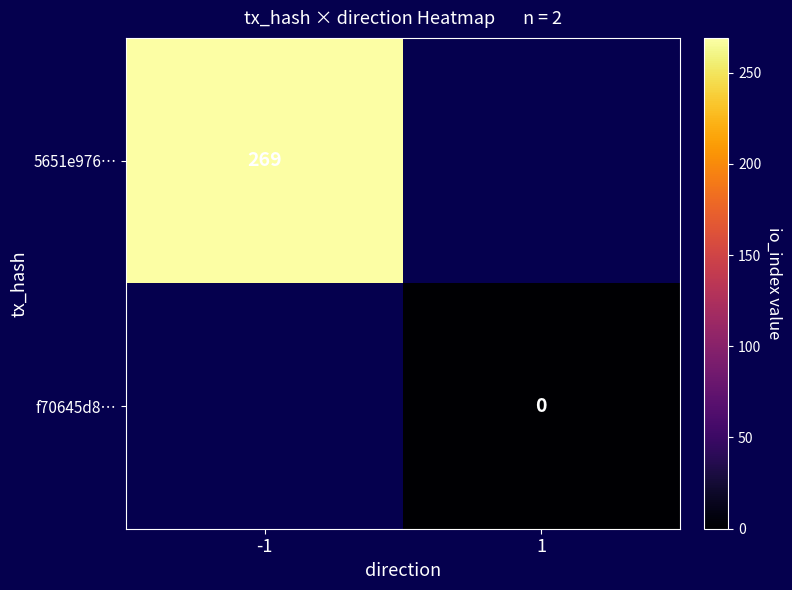

At how many categories does at least one series exceed 105?

1